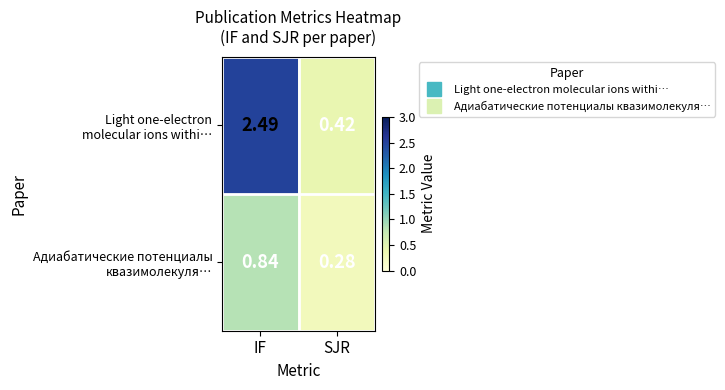

At which category does the chart reach its minimum across all series?

SJR